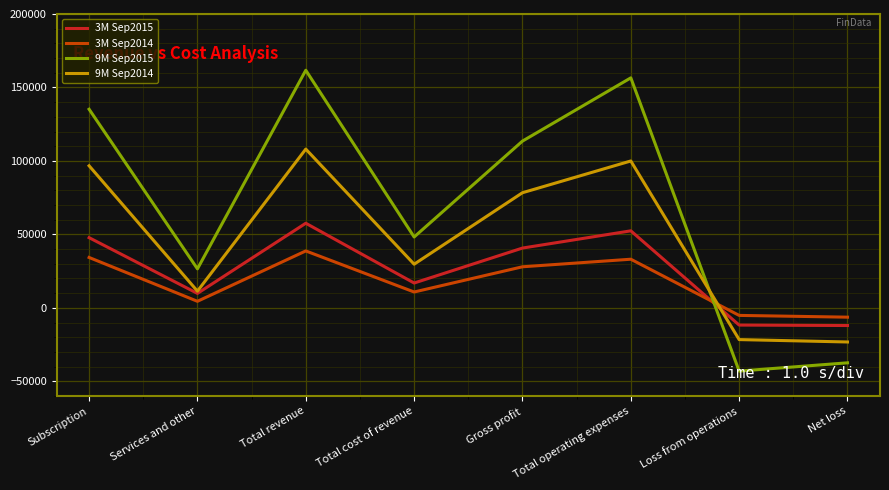

Which series has the largest range (max minus min)?

9M Sep2015